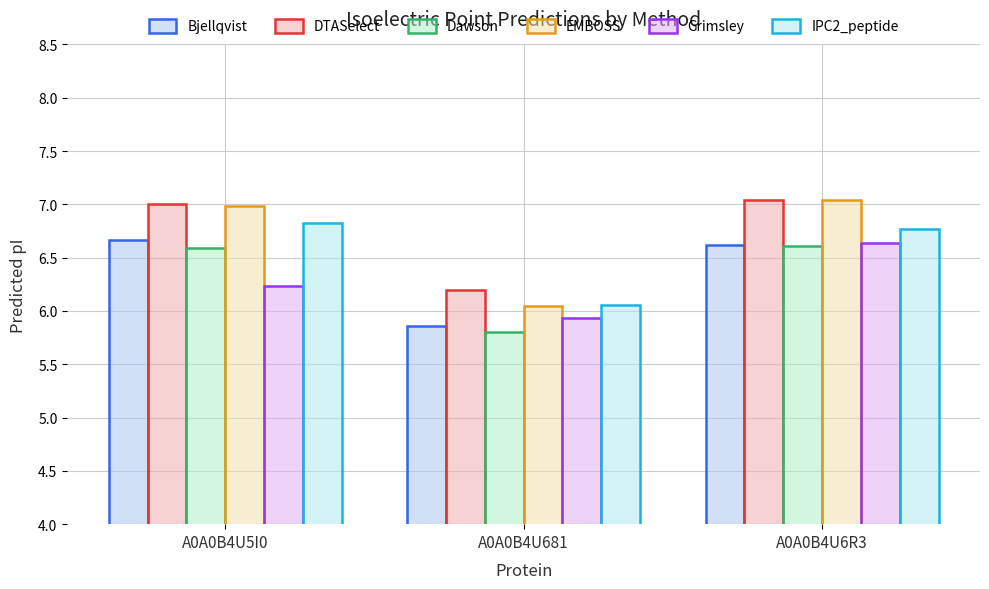

At which label does Grimsley reach its peak?

A0A0B4U6R3